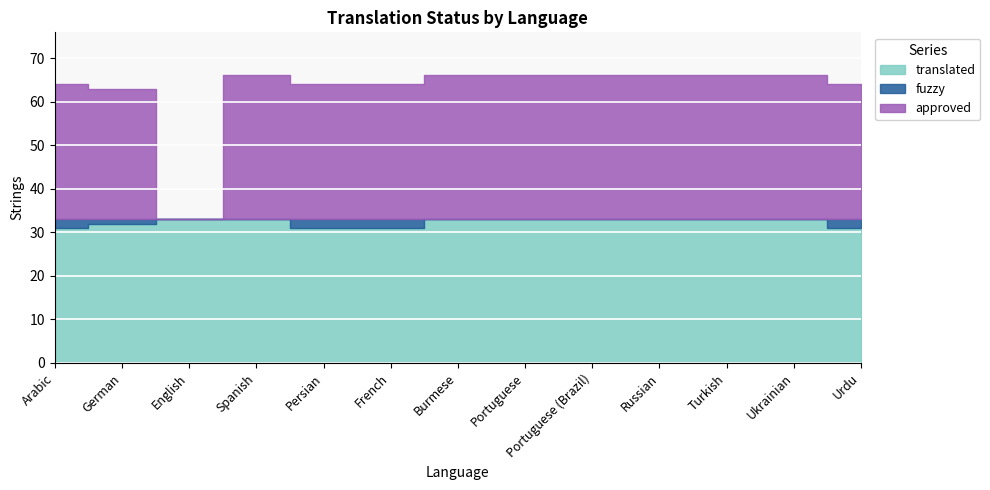

What are all the series names shown in the legend?

translated, fuzzy, approved